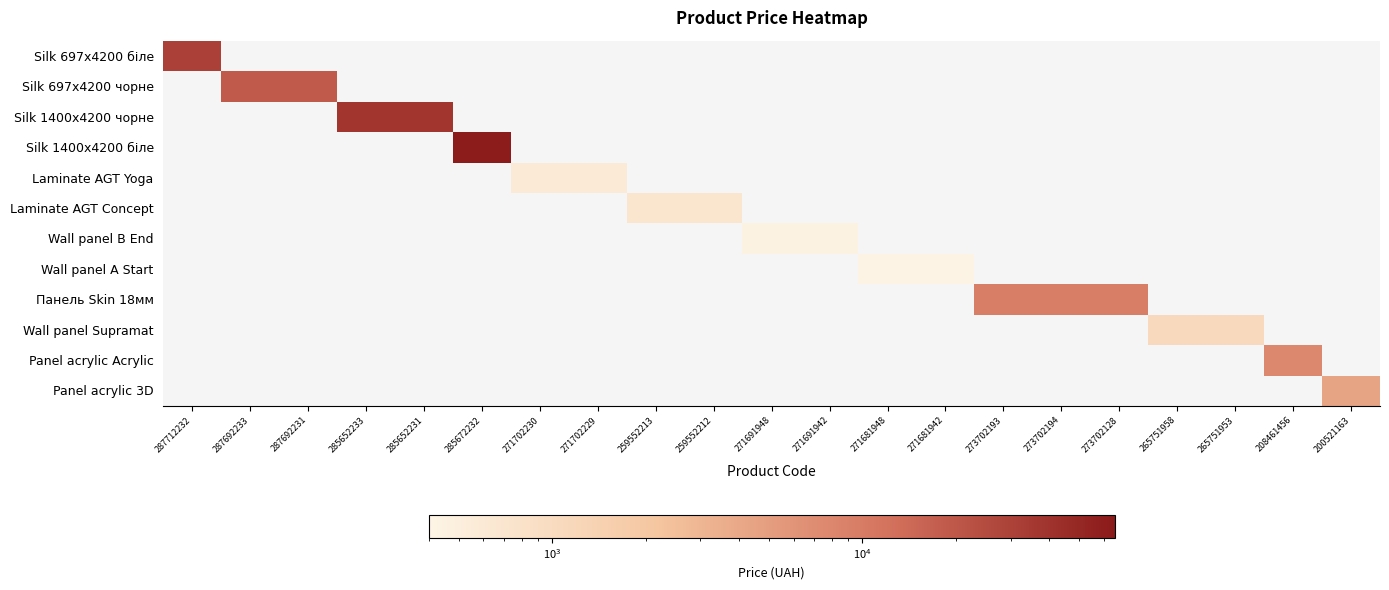

What is the greatest value displayed?

61434.3